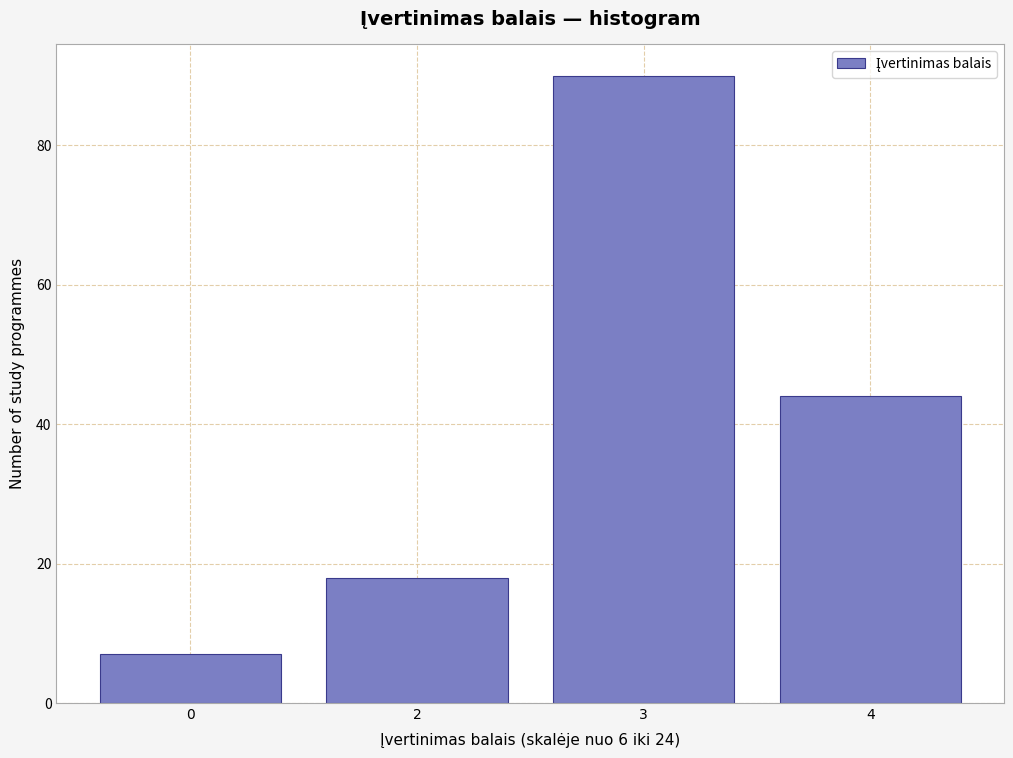

Reading left to right, extract all data points from this chart.

7	18	90	44